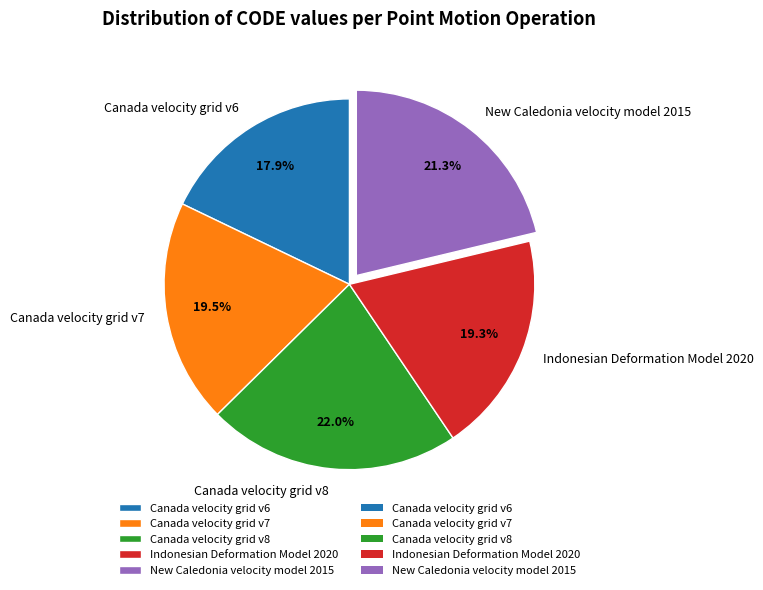

Which slice is the smallest?

Canada velocity grid v6